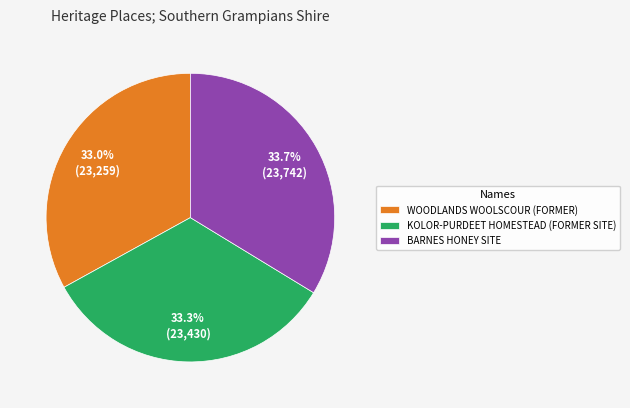

Approximately how many times larger is the value at KOLOR-PURDEET HOMESTEAD (FORMER SITE) compared to BARNES HONEY SITE?

1.0